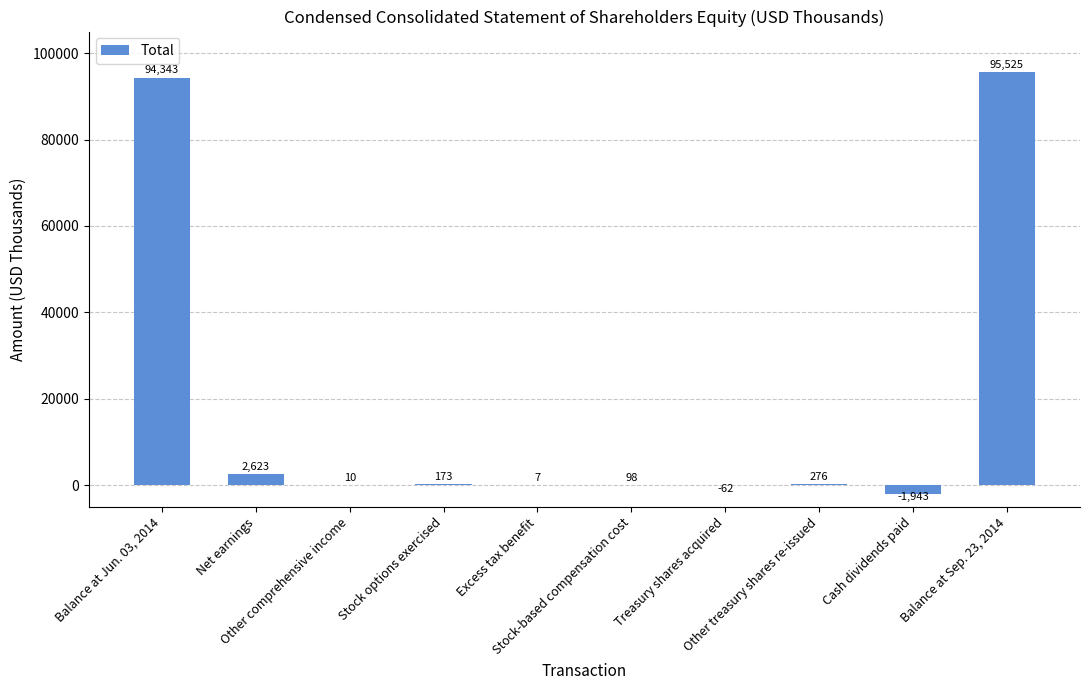

What is the average value?

19105